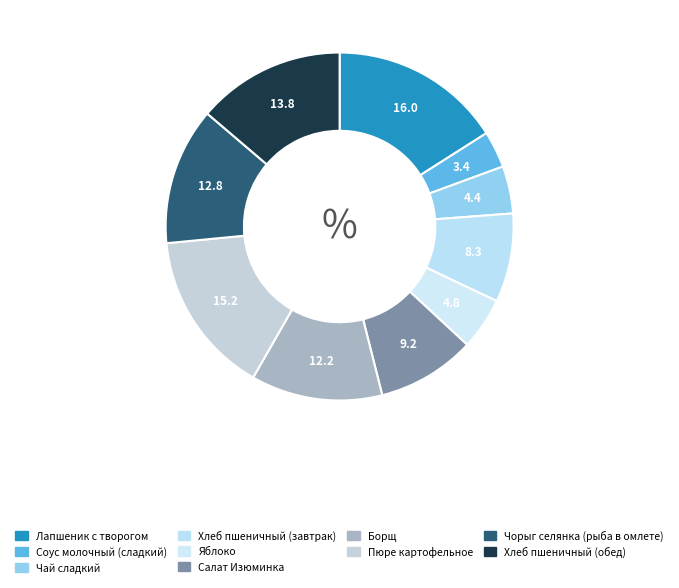

What is the total percentage of Салат Изюминка and Лапшеник с творогом?

25.1%